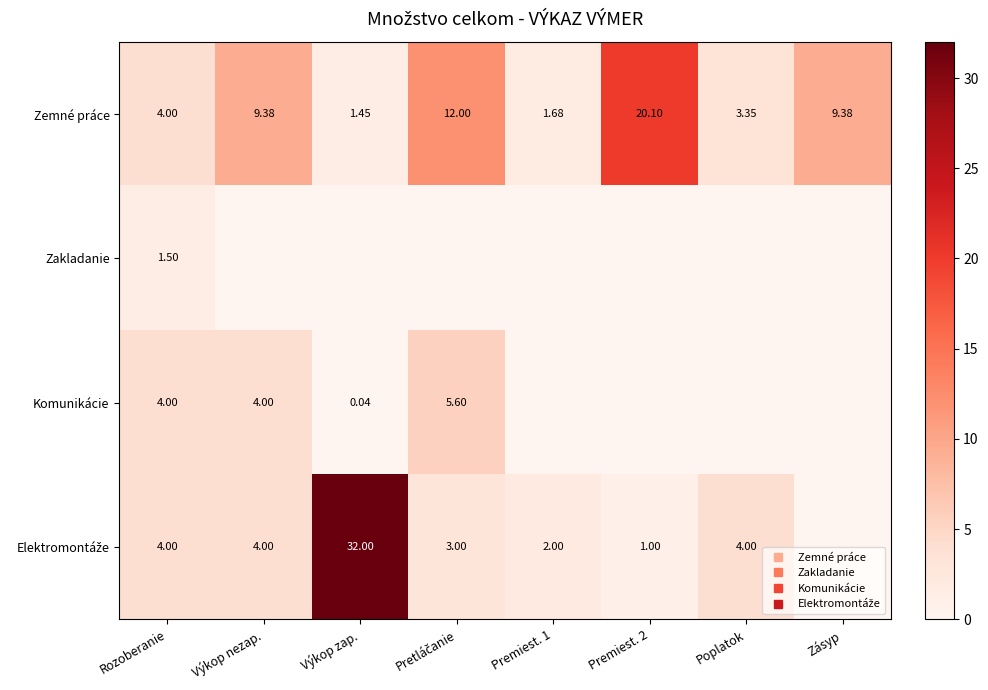

What is the lowest value of the Zemné práce series?

1.4